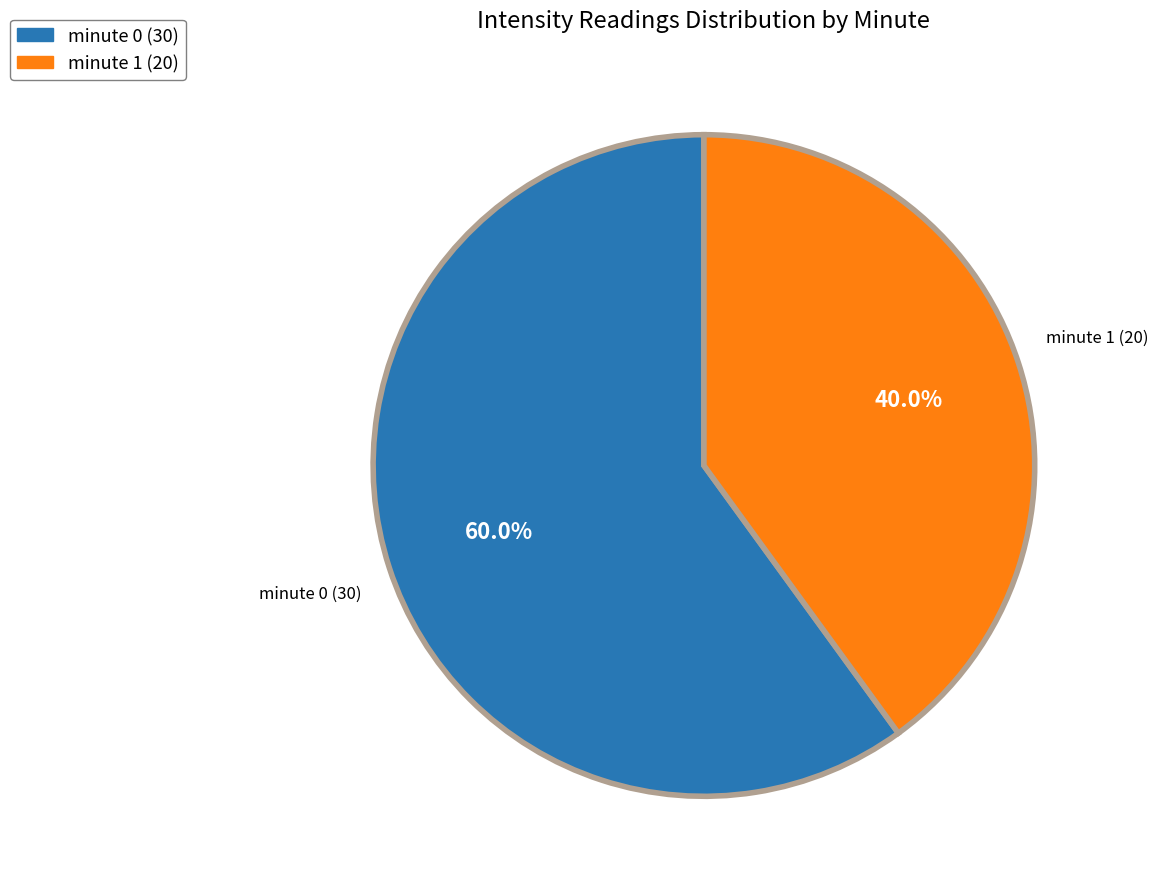

Is there any slice that represents more than half of the pie?

Yes